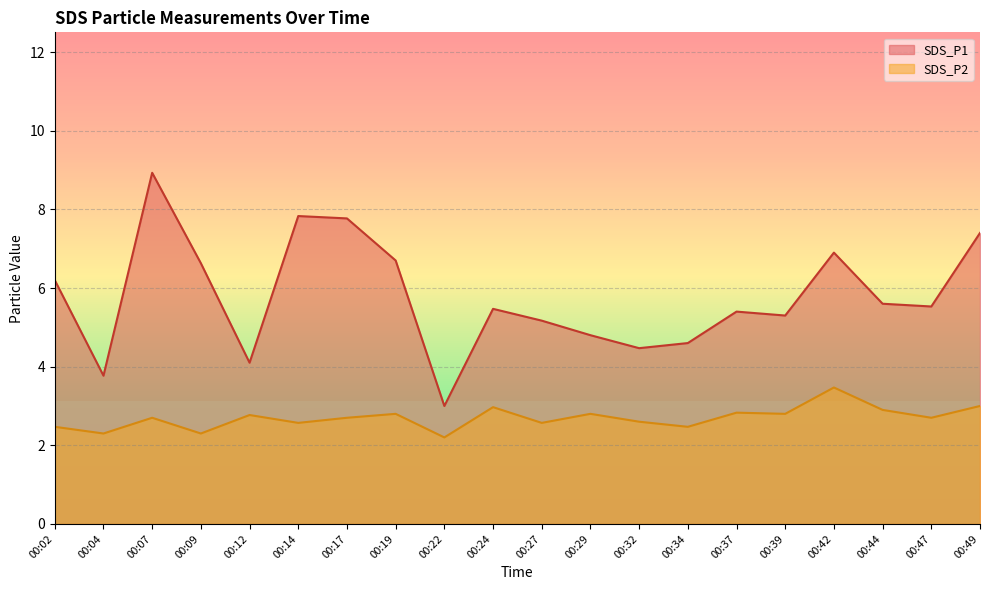

Which series has the largest total across all categories?

SDS_P1